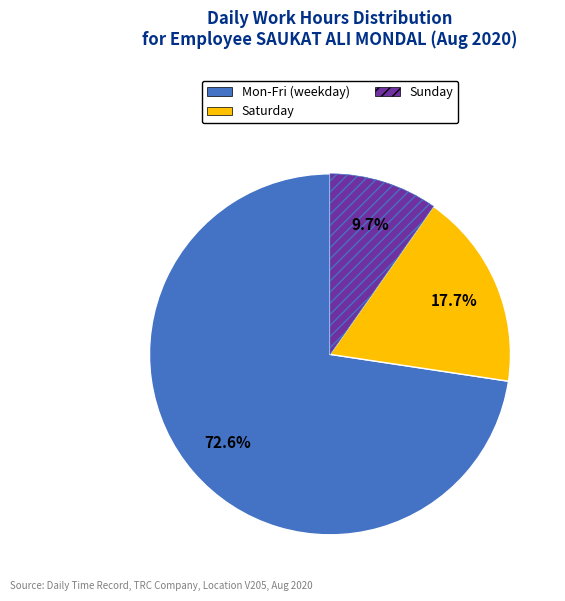

Which category has the smallest portion of the pie?

Sunday